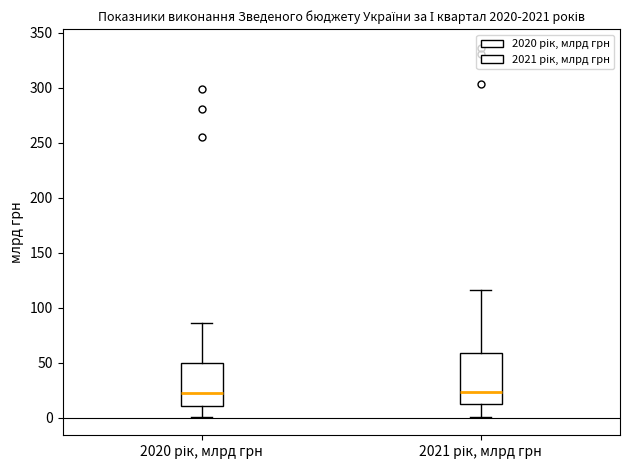

Comparing the boxes themselves (not the whiskers), which one is the tallest?

2021 рік, млрд грн